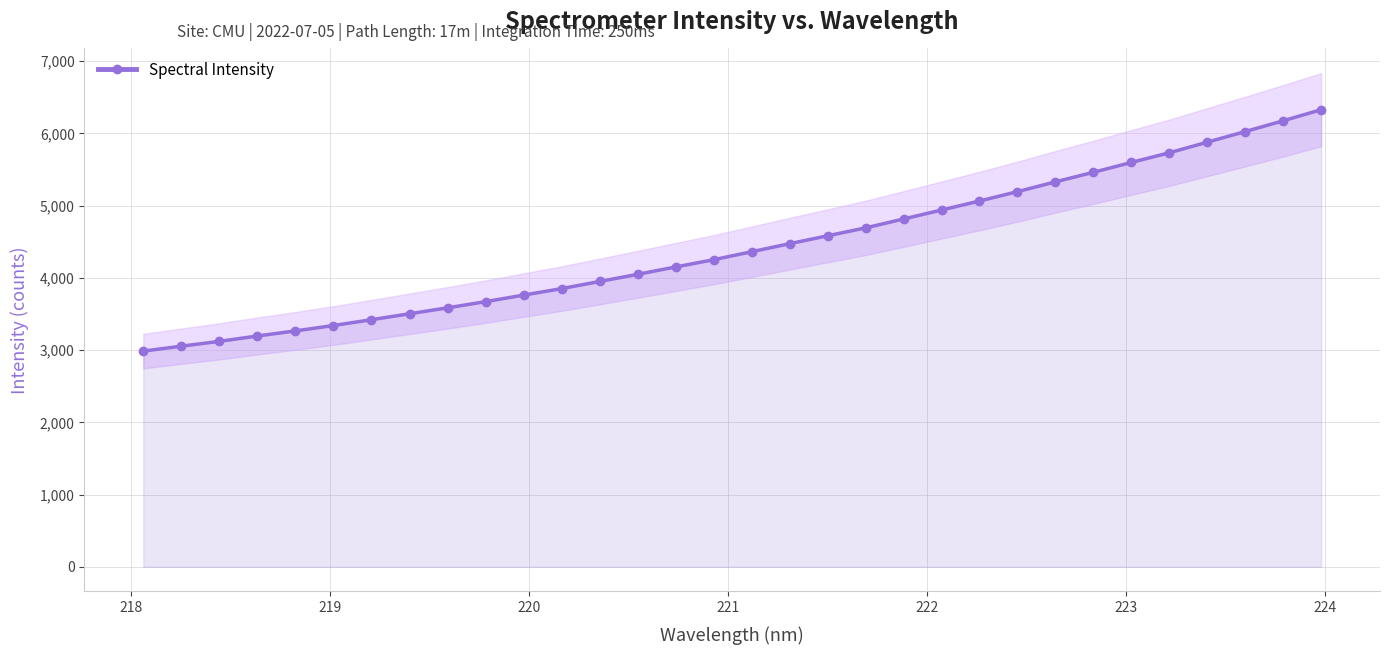

What is the value of the 12th point from the left?

3851.9